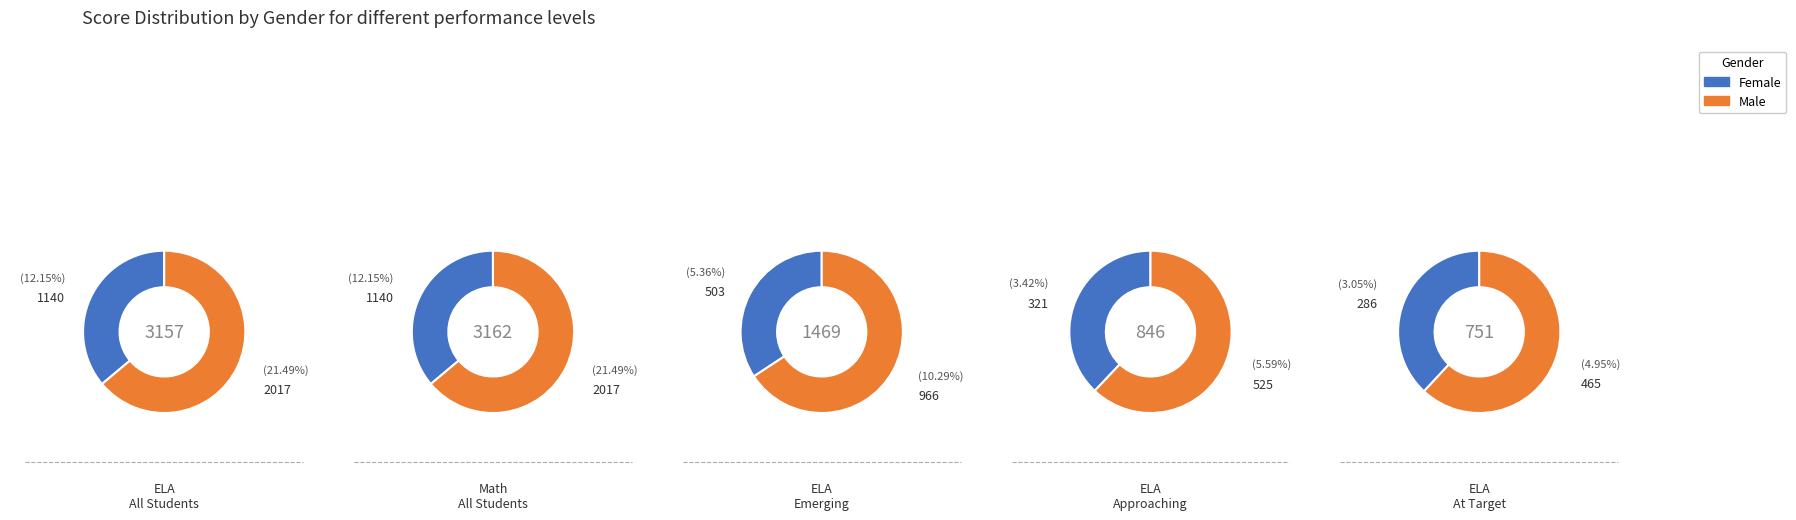

Rank the series by their maximum value, from lowest to highest.

Female, Male